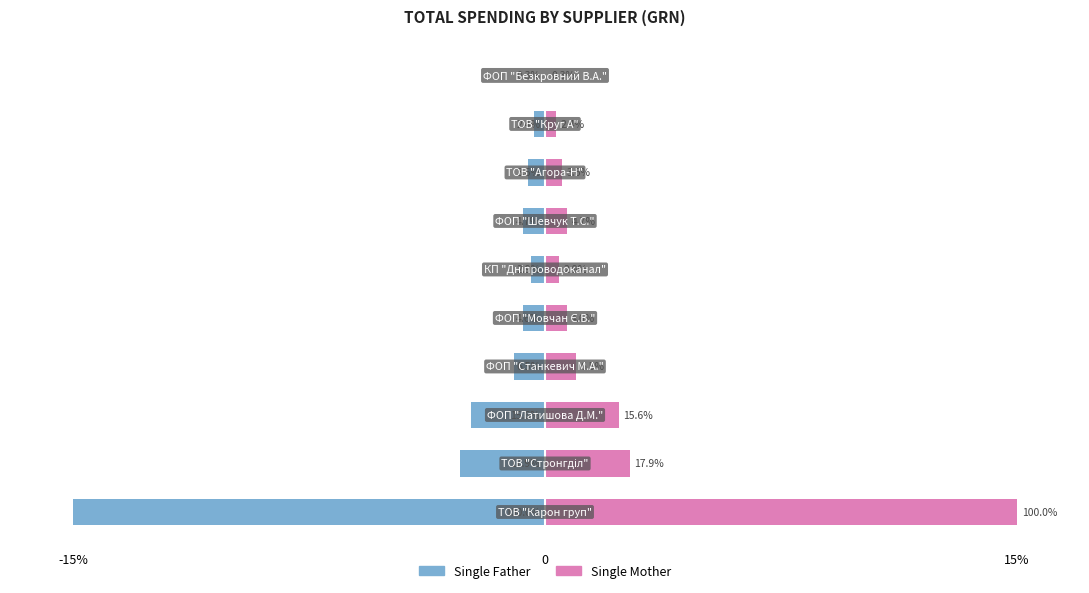

Which series has the largest total across all categories?

Single Mother